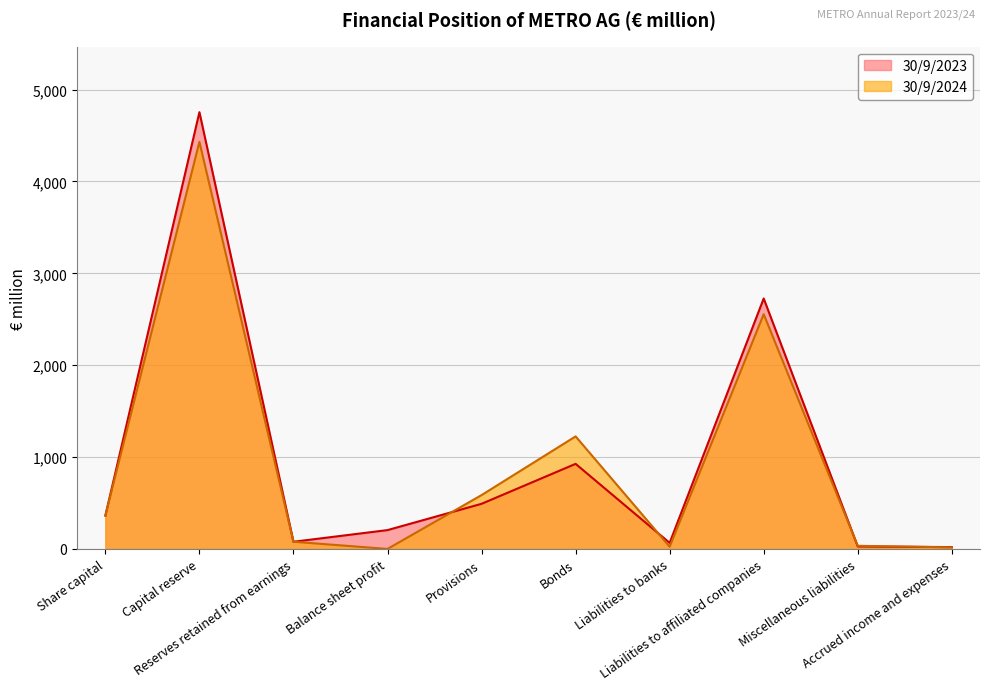

What is the value of the 30/9/2023 point at the 7th from the left?

66